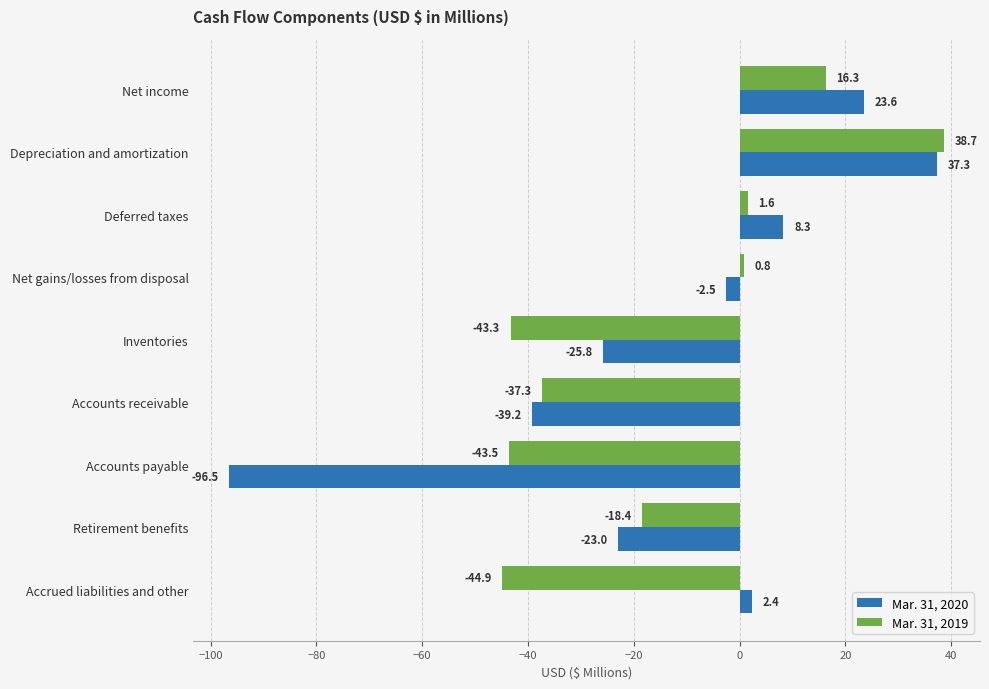

What is the greatest value displayed?

38.7